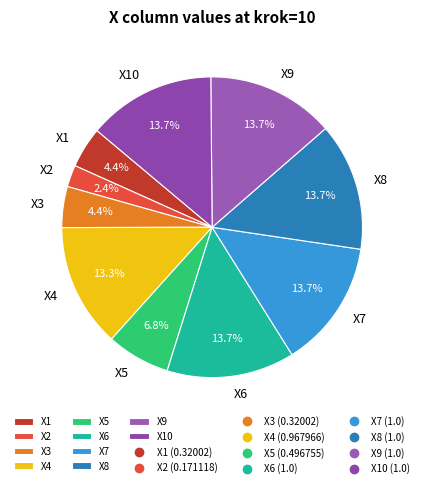

What percentage do X10 and X7 together represent?

27.5%